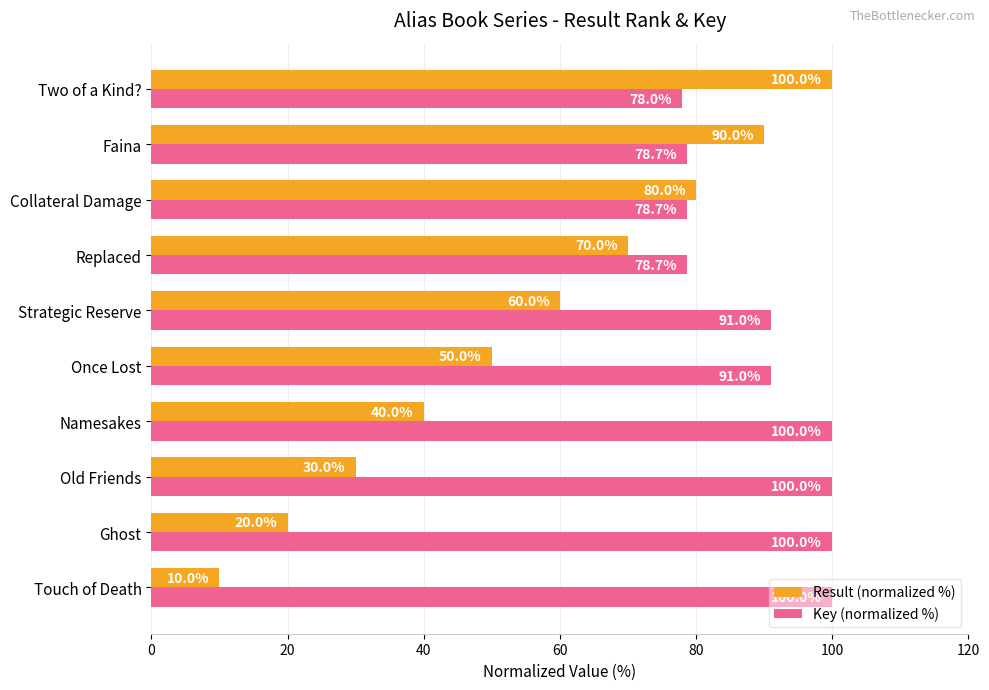

Which series has the widest spread of values?

Result (normalized %)